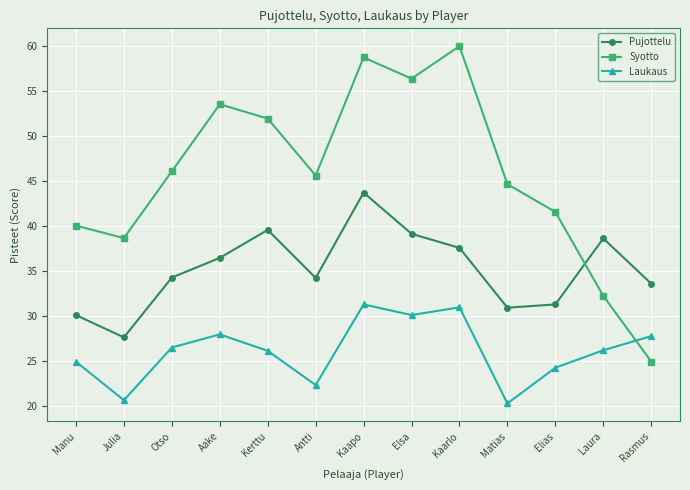

What is the average value of the Syotto series?

45.7